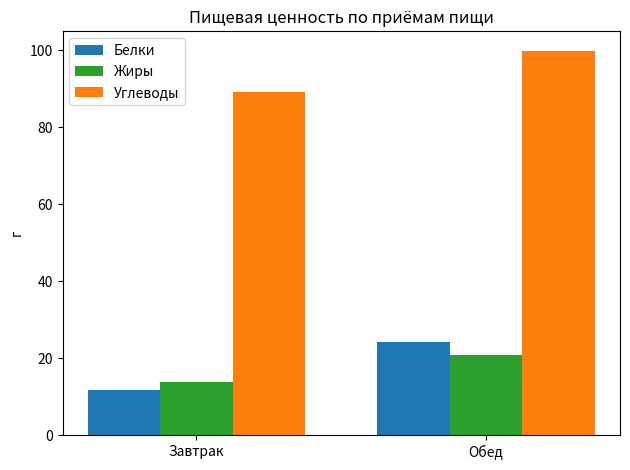

Where does the Углеводы series first go above 99?

Обед